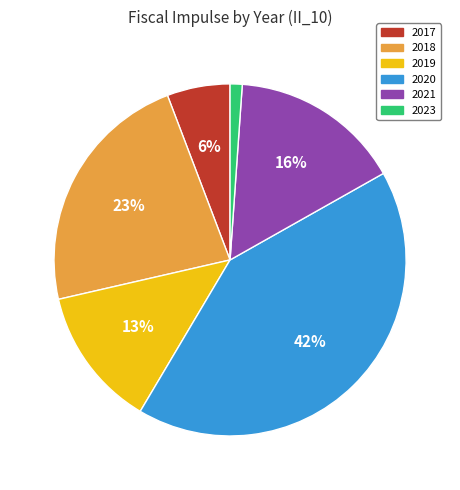

Which has a higher value, 2020 or 2019?

2020